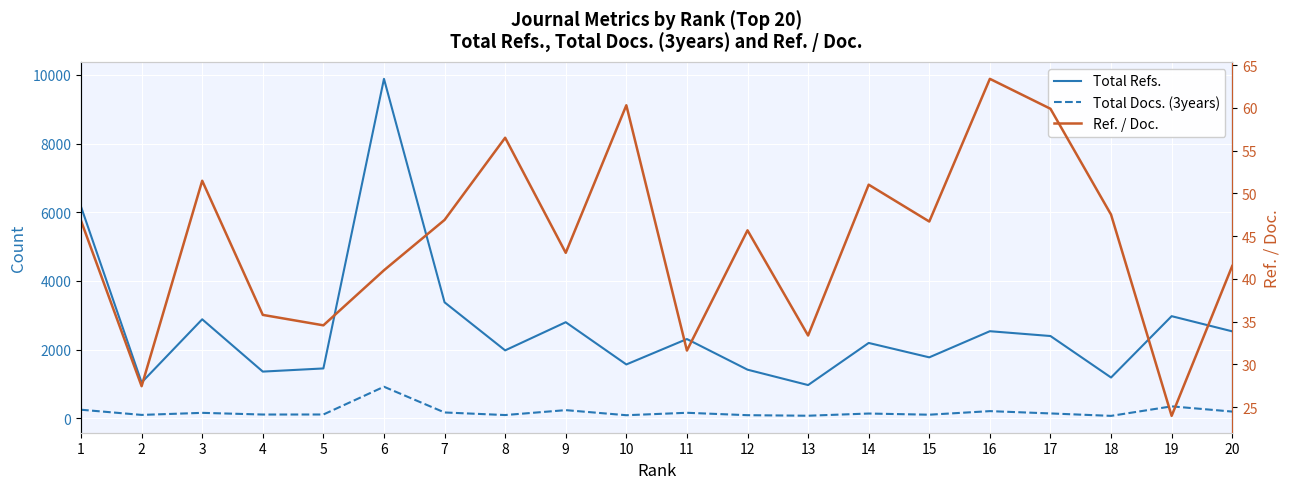

At which category does Total Docs. (3years) reach its first local peak?

3